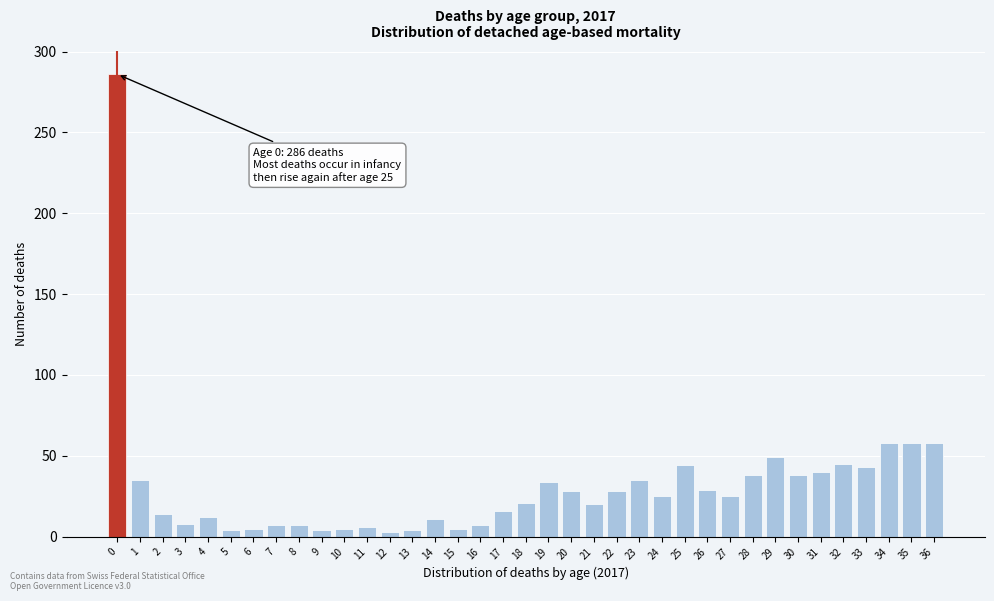

Approximately how many times larger is the value at 2 compared to 33?

0.3